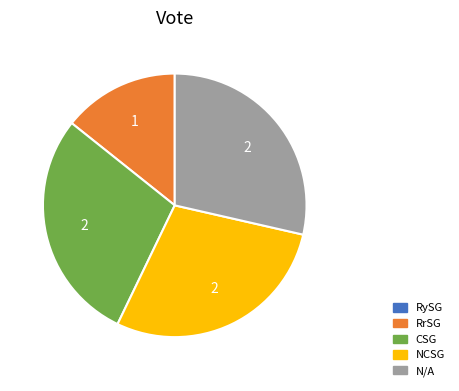

Does any single category account for the majority?

No